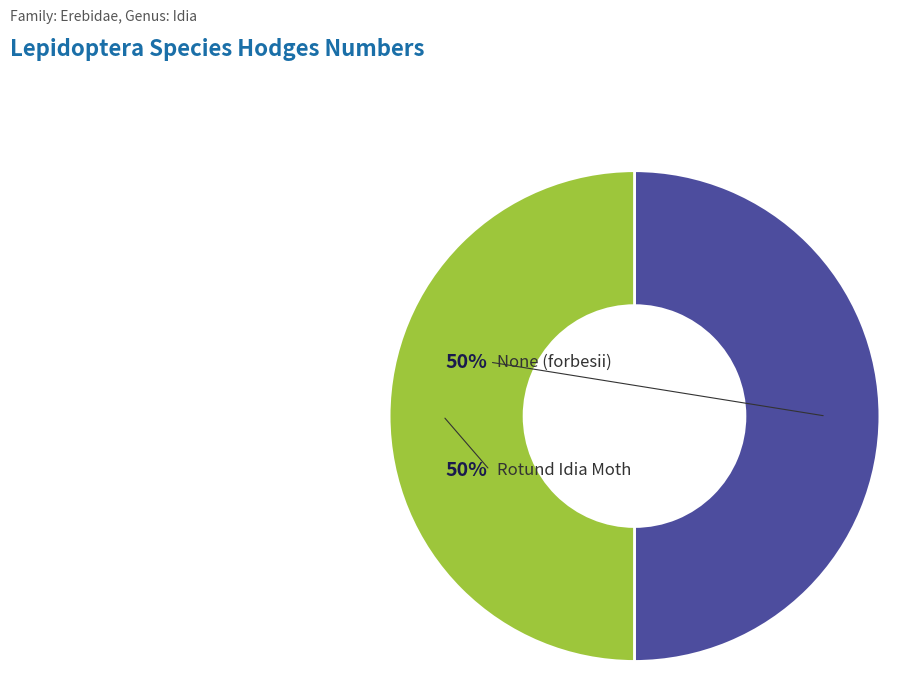

What percentage is the Rotund Idia Moth slice, to the nearest percent?

50%